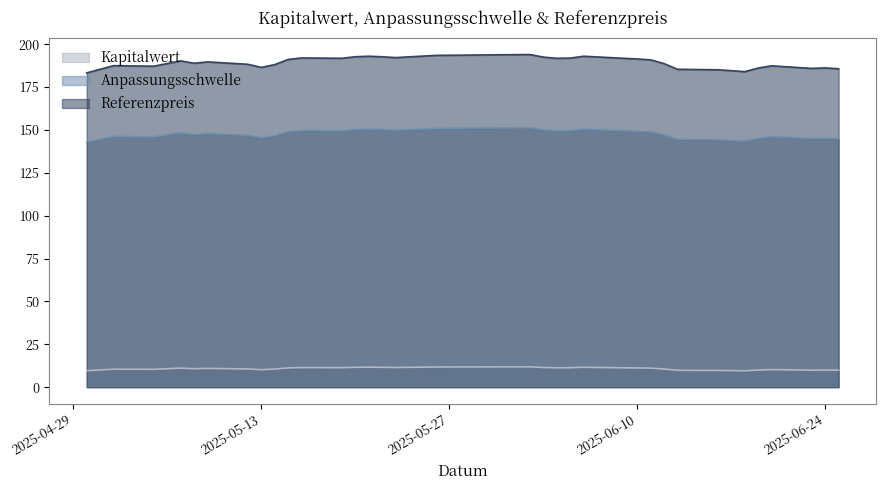

What is the total value across all series at 2025-06-25?

340.4